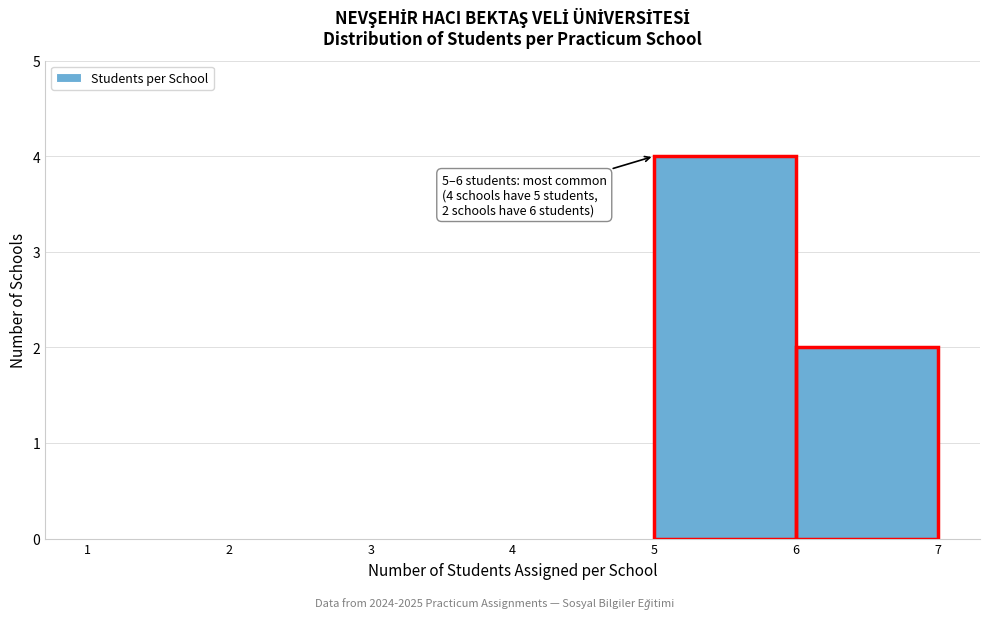

Which range on the x-axis has the tallest bar?

5 to 6